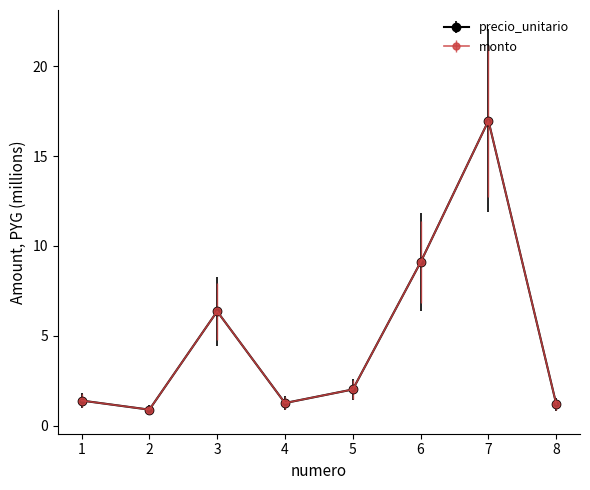

Does the chart have visible grid lines?

No